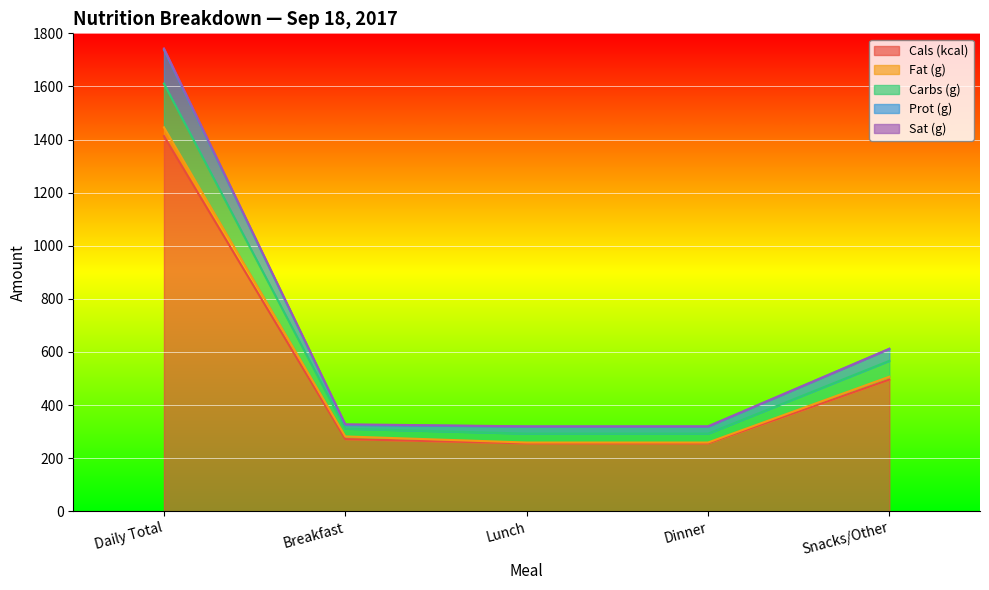

What is the difference between the Cals (kcal) values at Daily Total and Breakfast?

1141.0